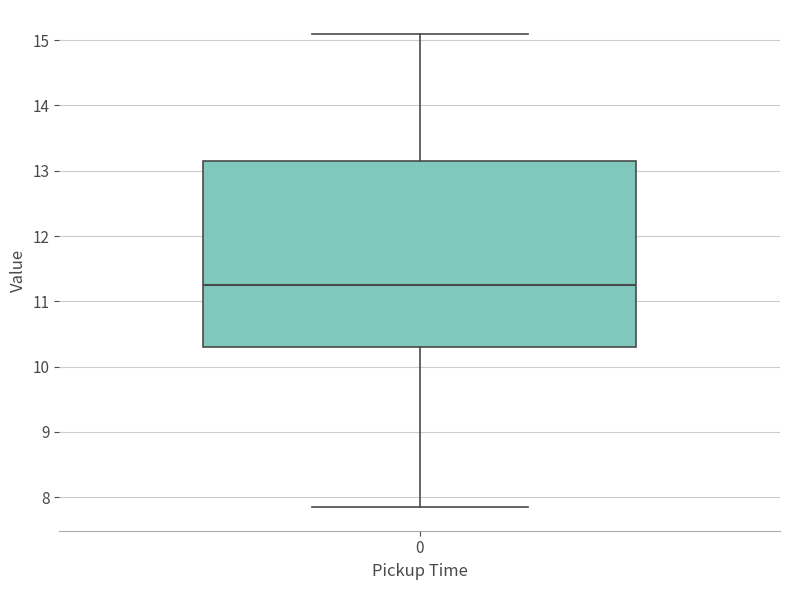

Read this box plot against the y-axis: the position of the median line, the range covered by the box, and the ends of both whiskers. The values are not printed on the chart, so give them approximately, as read against the axis.

median 11.3, box 10.3 to 13.2, whiskers 7.9 to 15.1